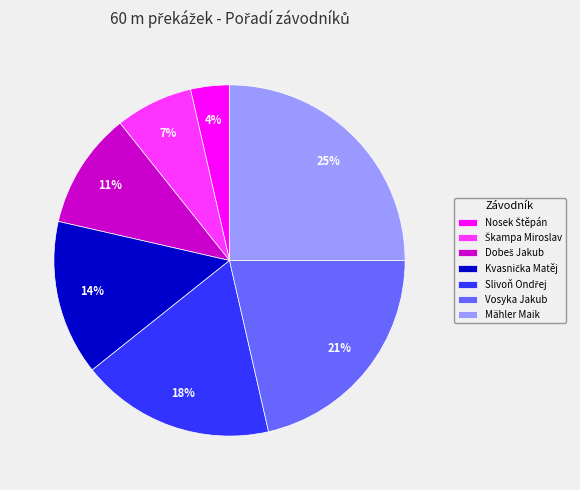

Is there any slice that represents more than half of the pie?

No